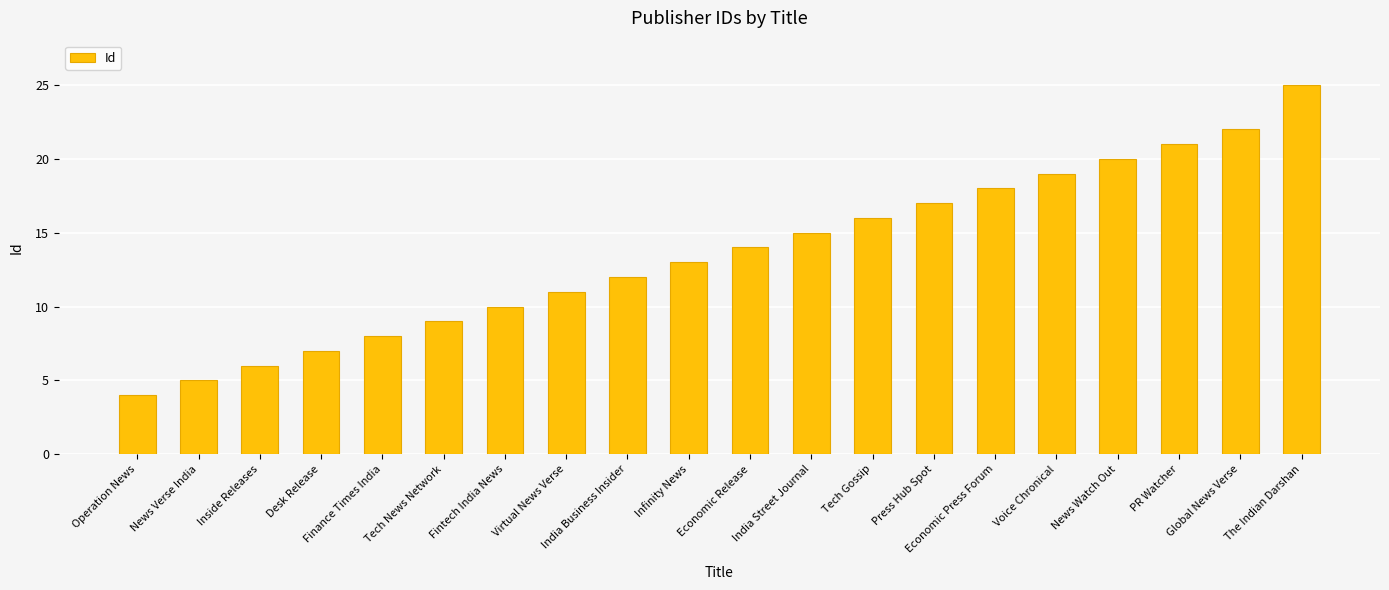

What value does the data have at Economic Release, to the nearest 10?

10